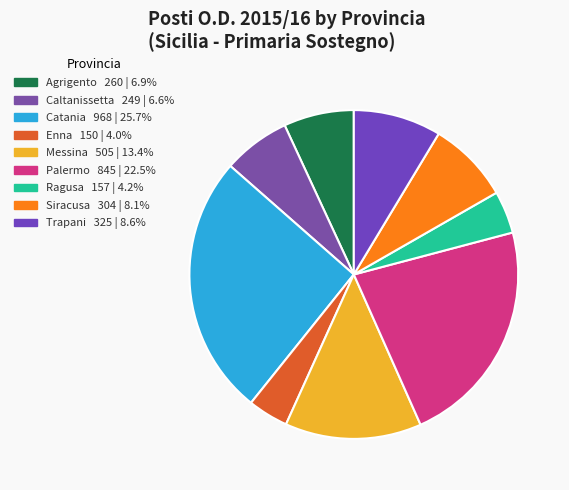

Rank the categories by value from highest to lowest.

Catania, Palermo, Messina, Trapani, Siracusa, Agrigento, Caltanissetta, Ragusa, Enna